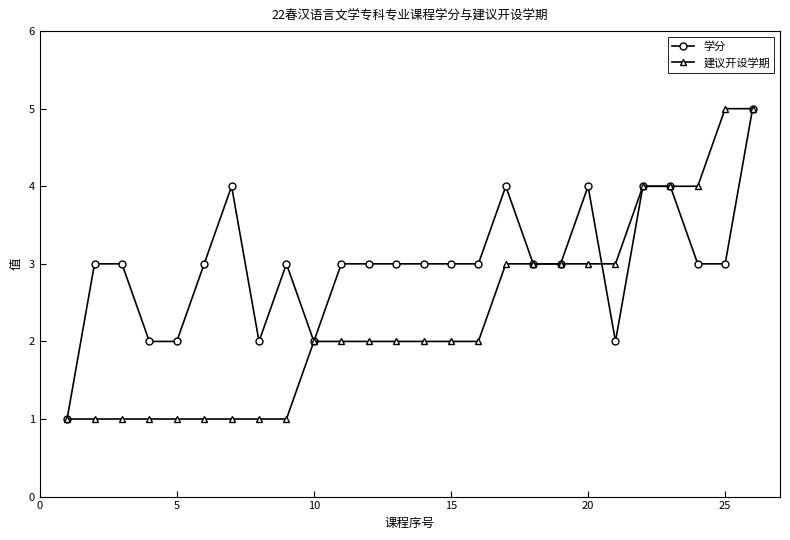

What is the value of the 建议开设学期 point at the 12th from the left?

2